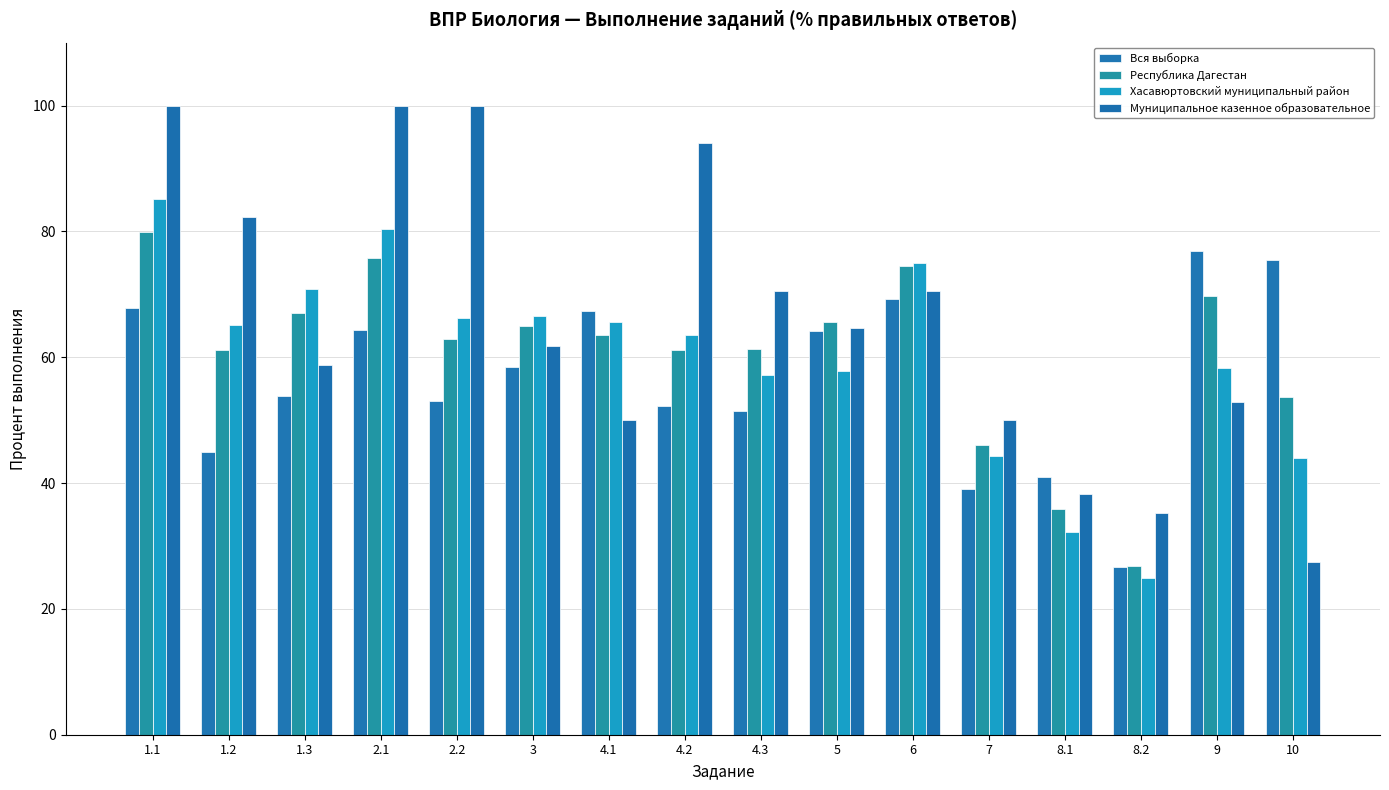

What is the difference between the maximum and minimum values in the Вся выборка series?

50.2